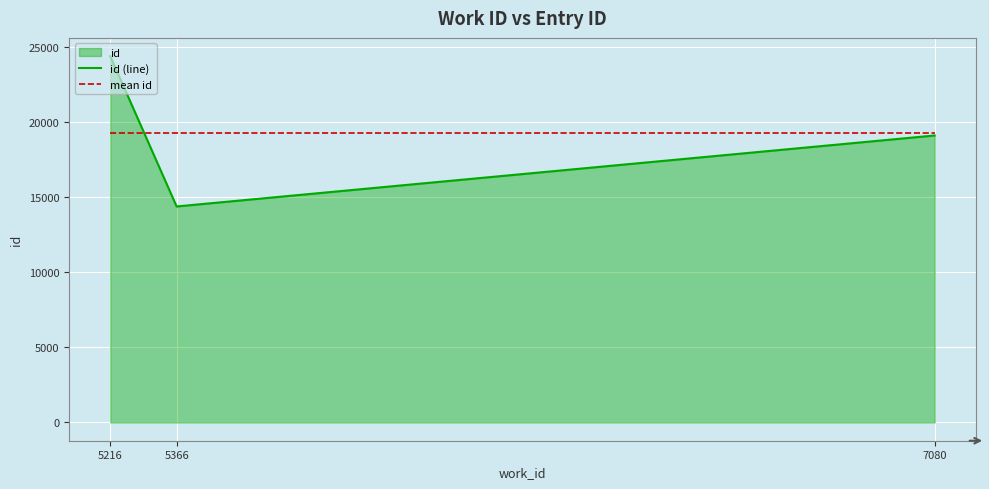

What is the average value of the id (line) series?

19313.3